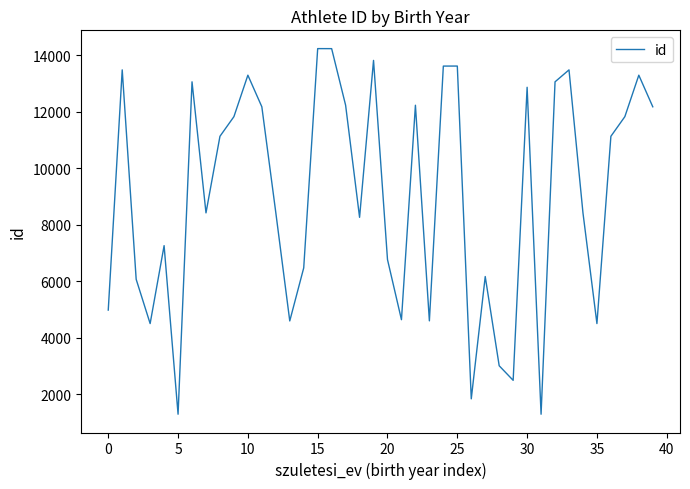

What is the greatest value displayed?

14232